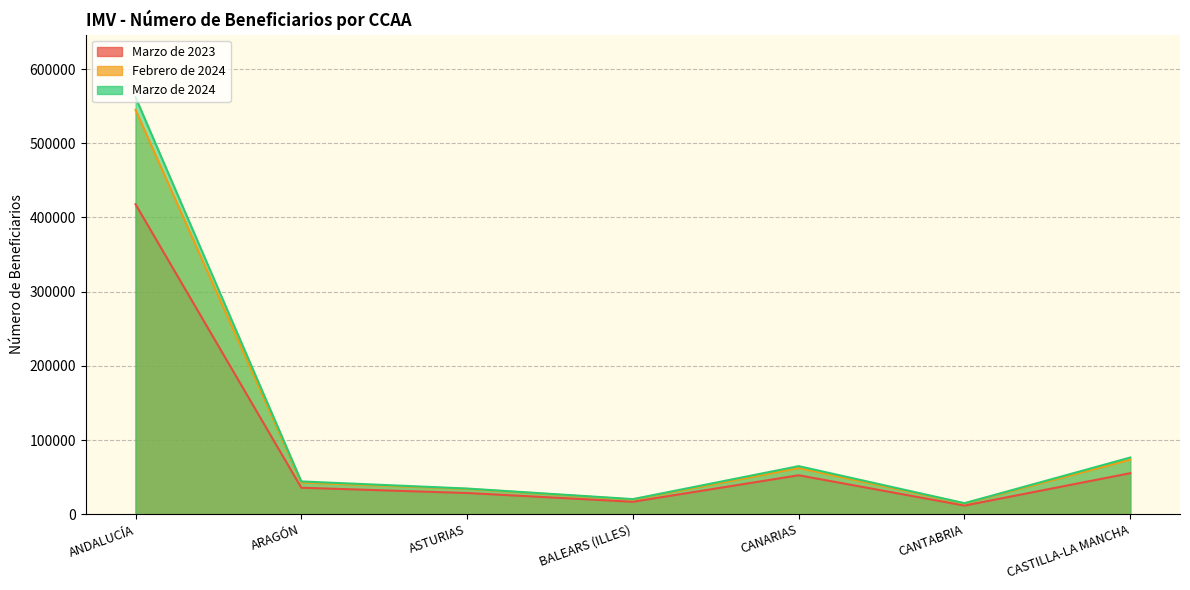

What value does the Febrero de 2024 series have at ARAGÓN, to the nearest 50?

42750